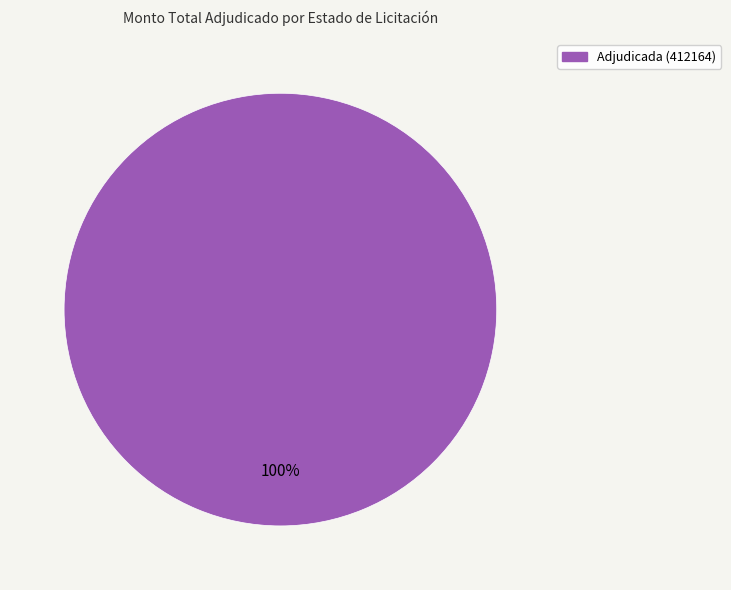

Is there a majority slice in this chart?

Yes